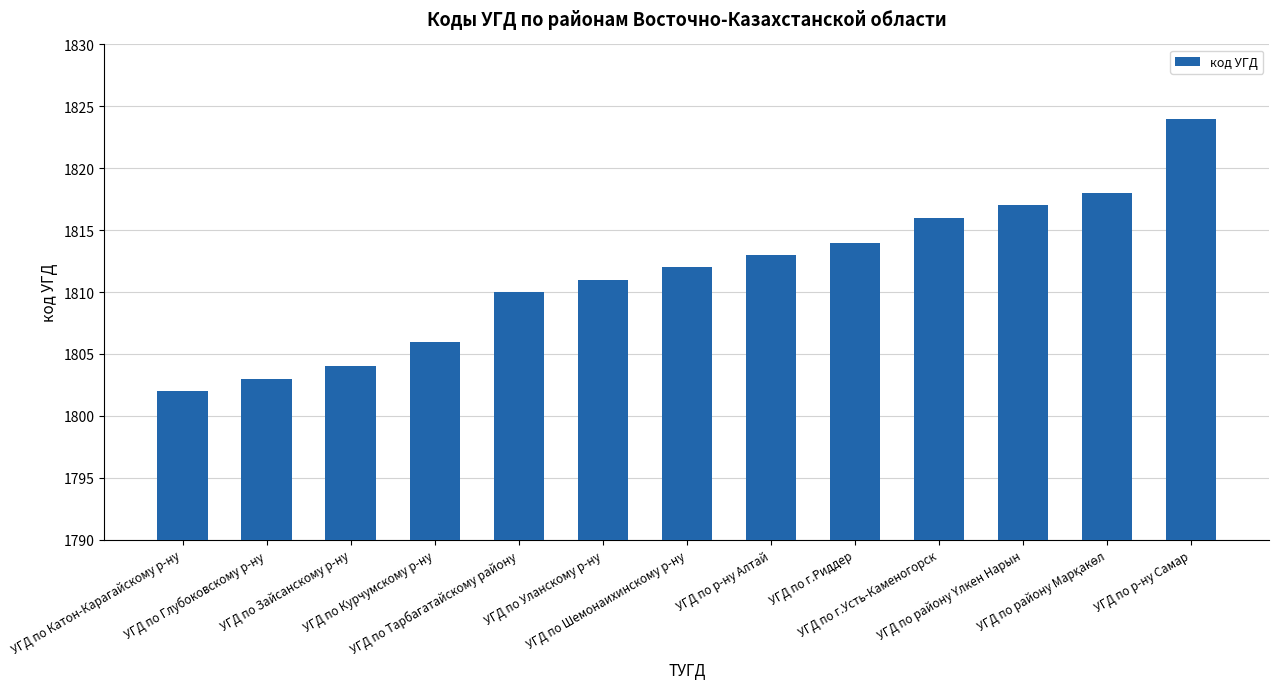

What is the smallest value displayed?

1802